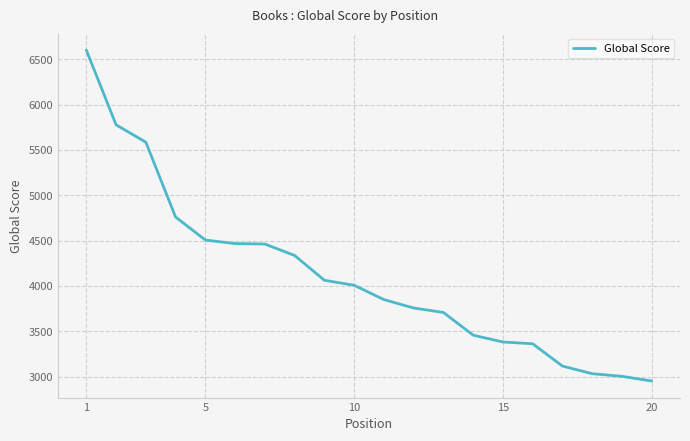

What is the minimum value shown in the chart?

2950